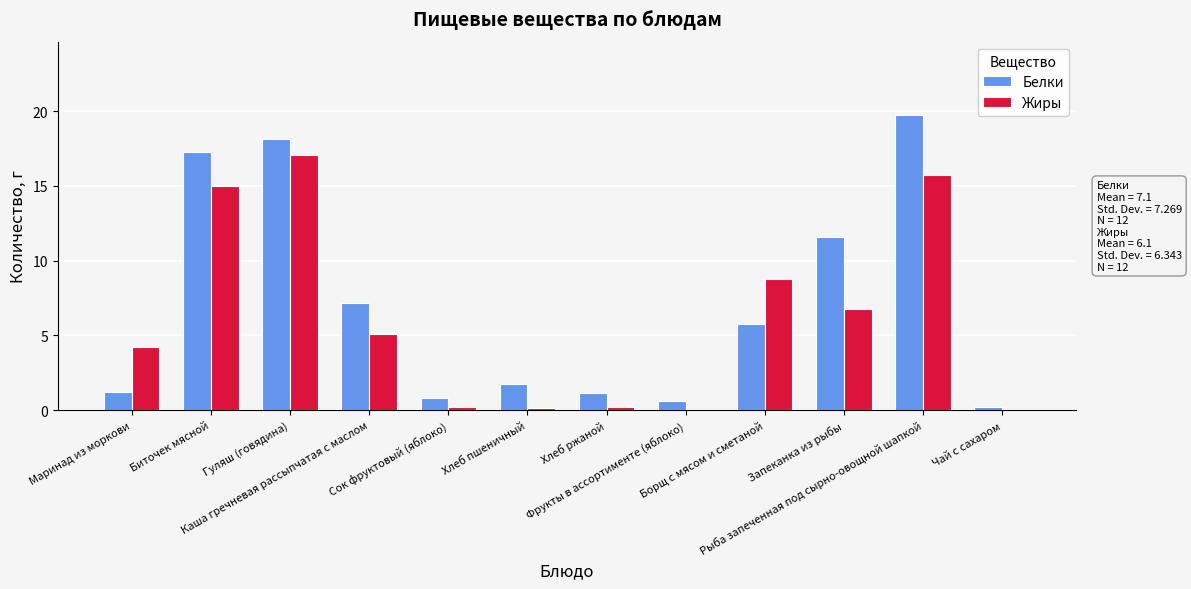

Is the value of Жиры at Маринад из моркови greater than the value of Белки at Борщ с мясом и сметаной?

No